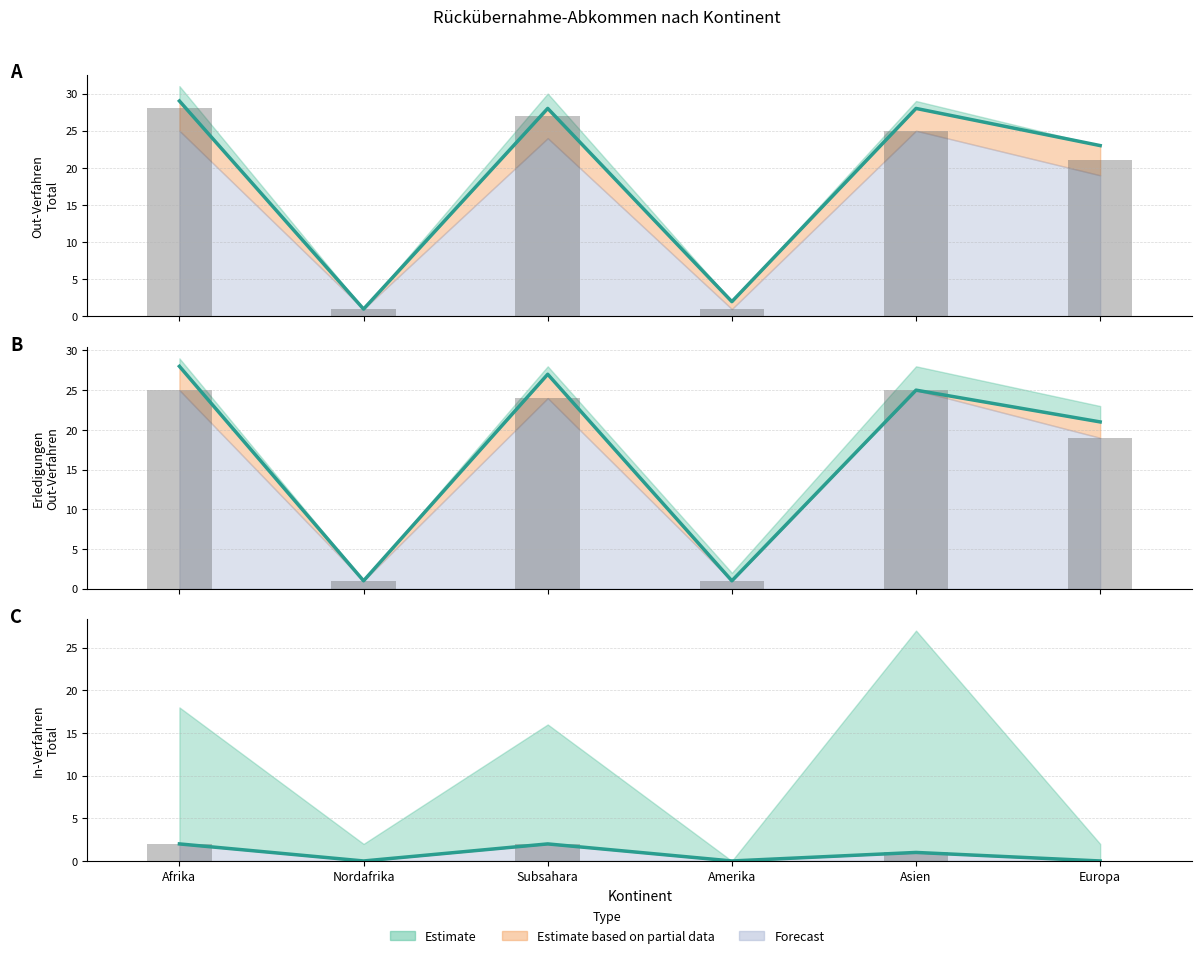

What is the difference between the In-Verfahren values at Europa and Asien?

1